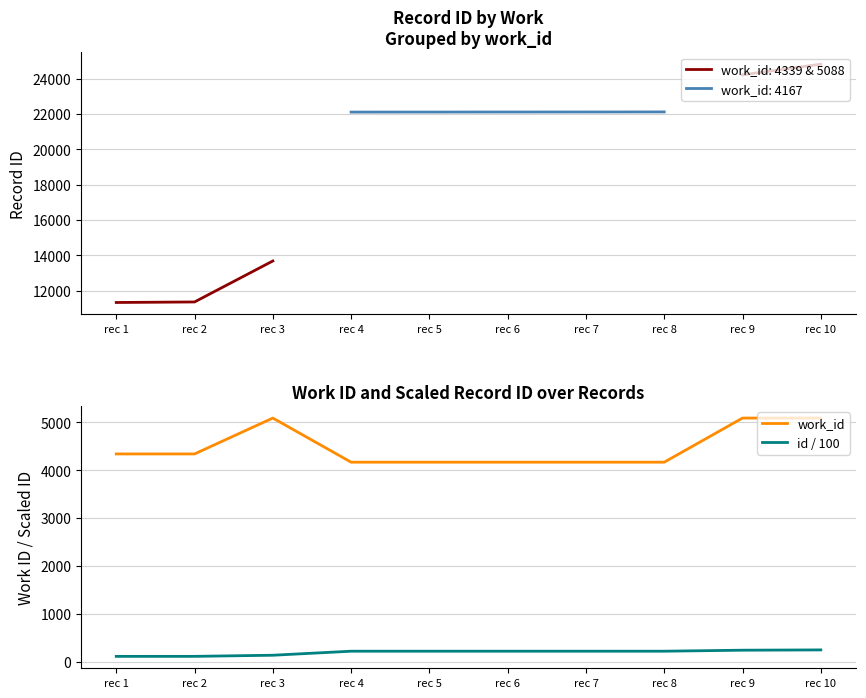

How many lines are shown in the chart?

2